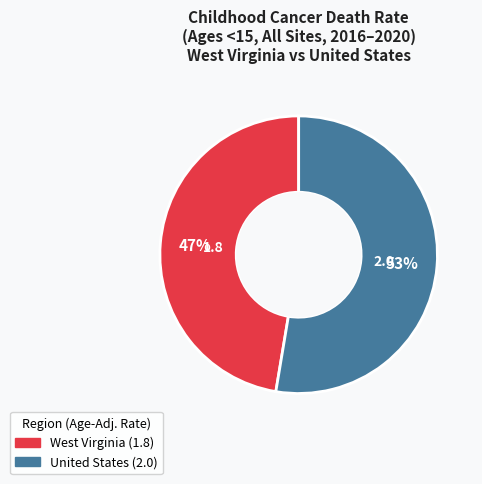

Rank the categories by value from lowest to highest.

West Virginia, United States